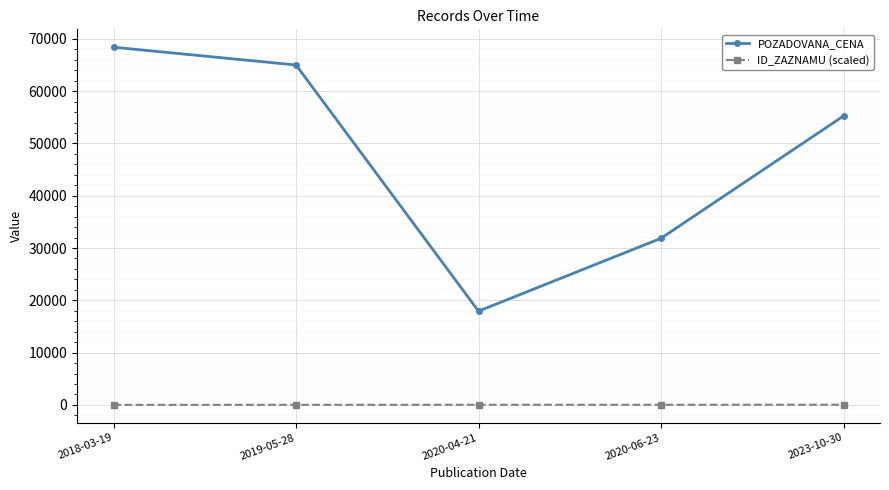

True or false: POZADOVANA_CENA has more than 0 points higher than both neighbors.

False